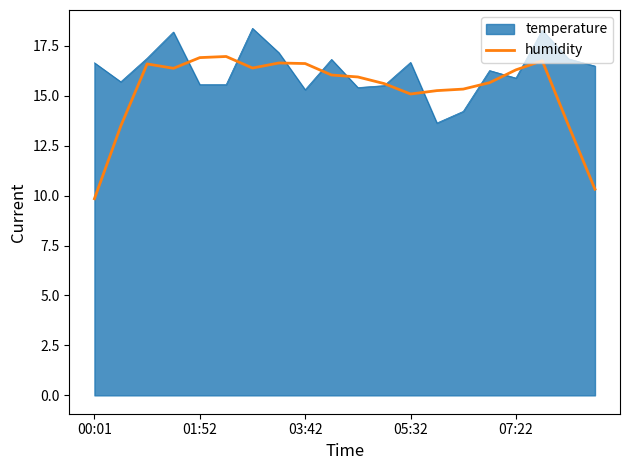

What is the greatest value displayed?

18.4